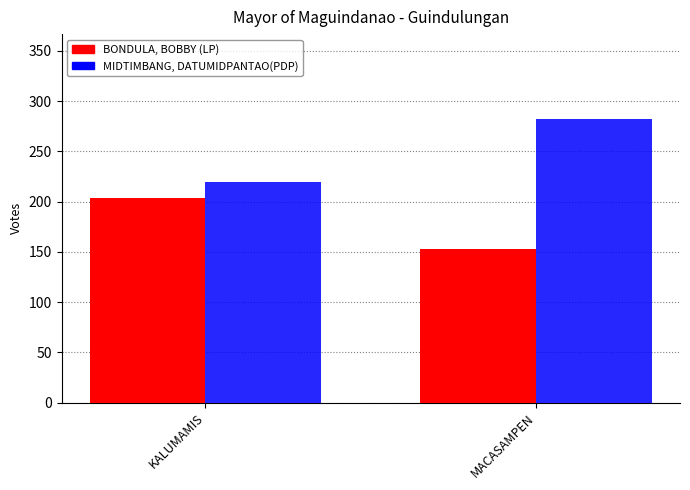

What are all the series names shown in the legend?

BONDULA, BOBBY (LP), MIDTIMBANG, DATUMIDPANTAO(PDP)